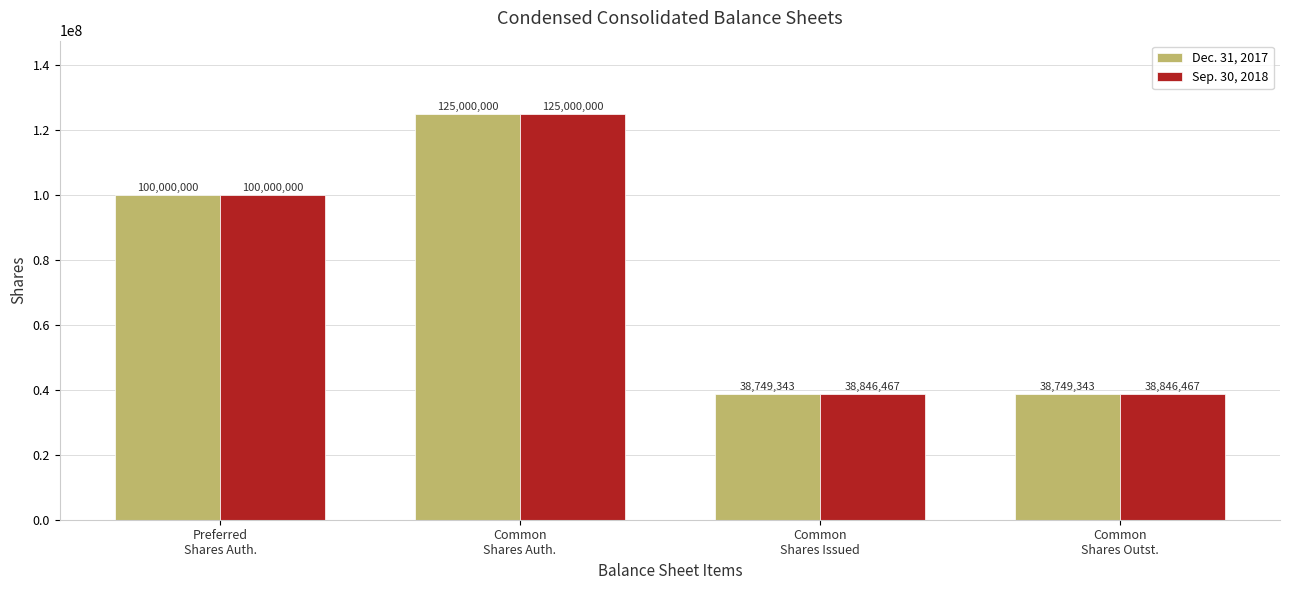

The value of Sep. 30, 2018 at Common
Shares Outst. is 62900429. True or false?

False